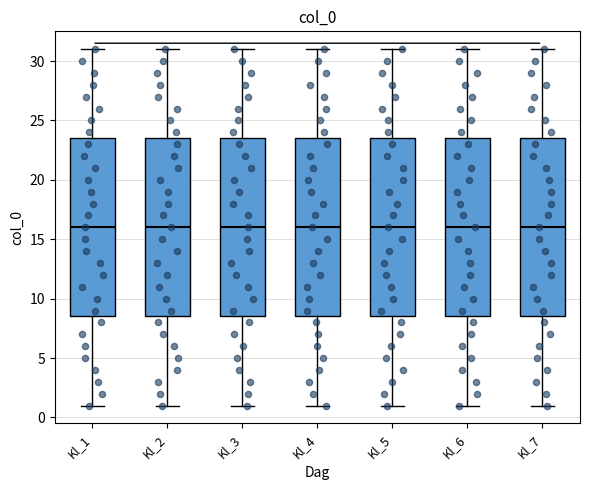

Reading left to right, read every box against the y-axis: the position of its median line, the range the box covers, and the ends of its whiskers. The values are not printed on the chart, so give them approximately, as read against the axis.

Kl_1: median 16.0, box 8.5 to 23.5, whiskers 1.0 to 31.0
Kl_2: median 16.0, box 8.5 to 23.5, whiskers 1.0 to 31.0
Kl_3: median 16.0, box 8.5 to 23.5, whiskers 1.0 to 31.0
Kl_4: median 16.0, box 8.5 to 23.5, whiskers 1.0 to 31.0
Kl_5: median 16.0, box 8.5 to 23.5, whiskers 1.0 to 31.0
Kl_6: median 16.0, box 8.5 to 23.5, whiskers 1.0 to 31.0
Kl_7: median 16.0, box 8.5 to 23.5, whiskers 1.0 to 31.0